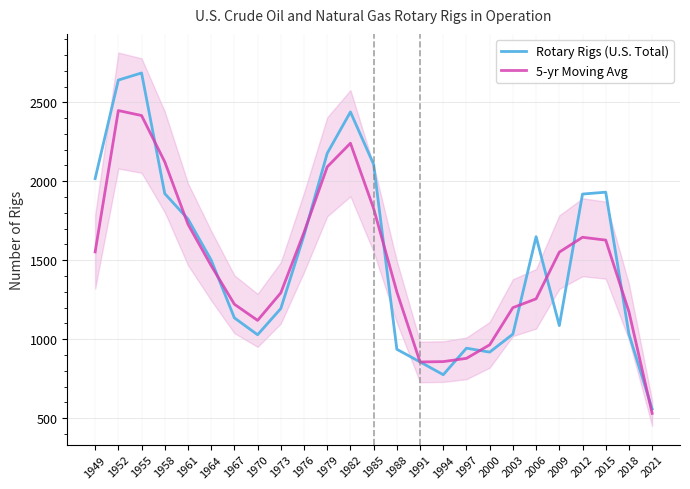

True or false: Rotary Rigs (U.S. Total) has a value of 1032.0 at 2018.

True